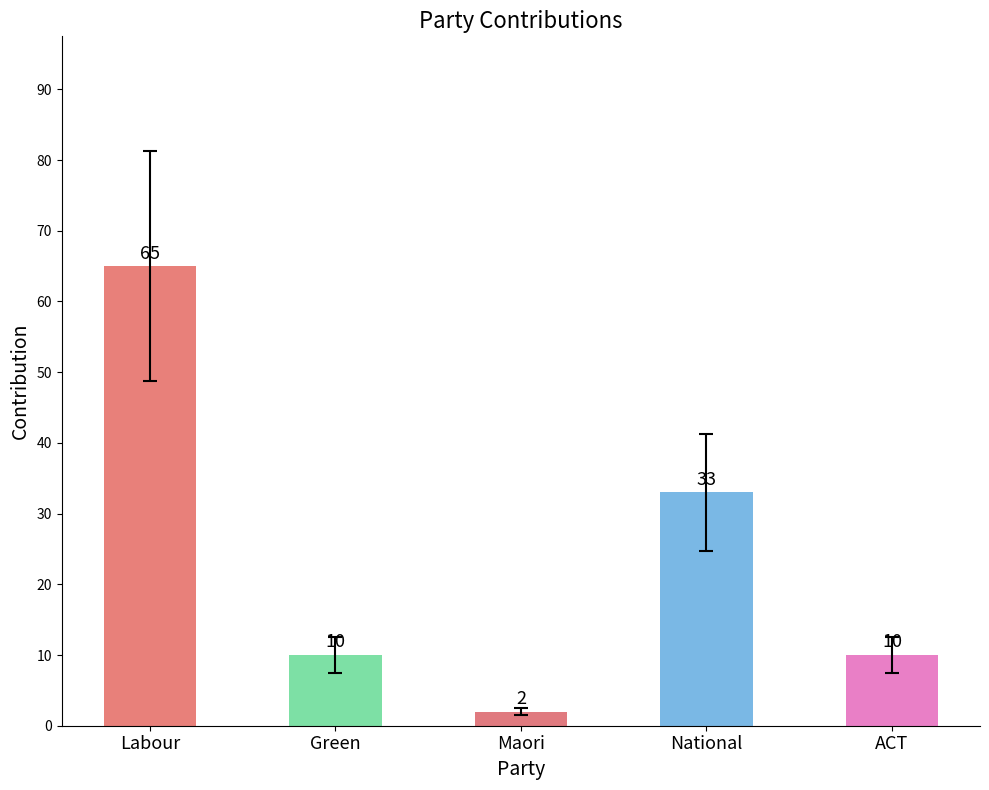

What is the difference between the values at National and Green?

23